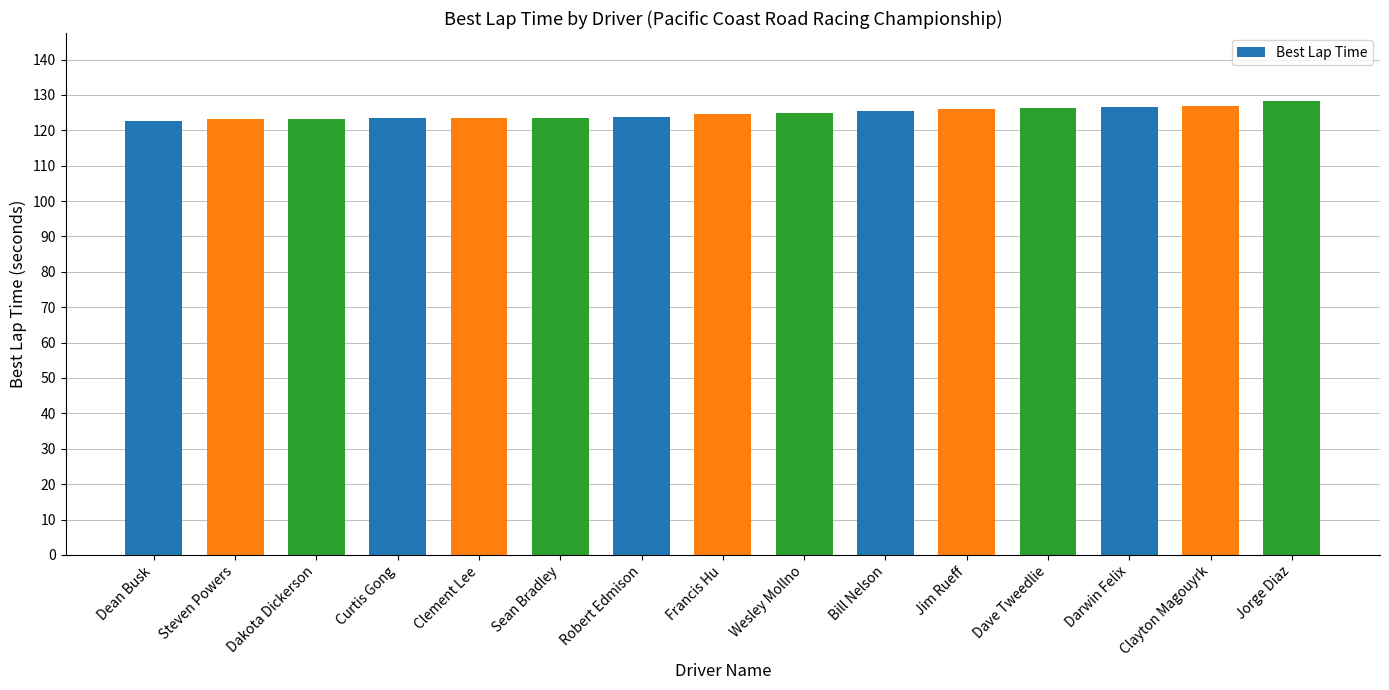

What is the greatest value displayed?

128.2